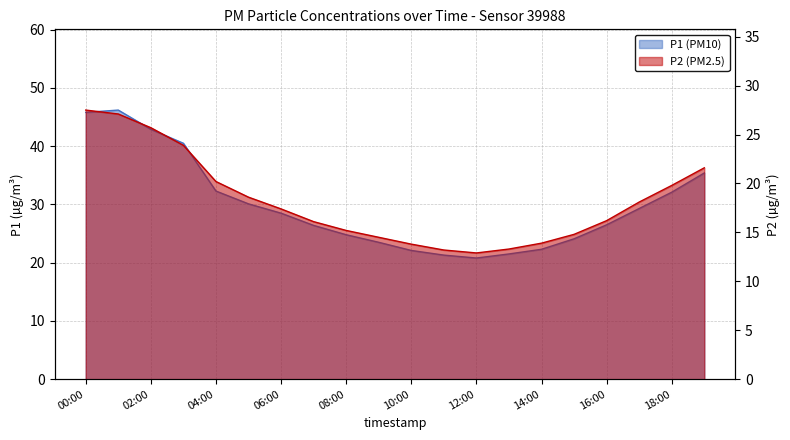

What is the approximate value of P2 at 14:00?

13.9